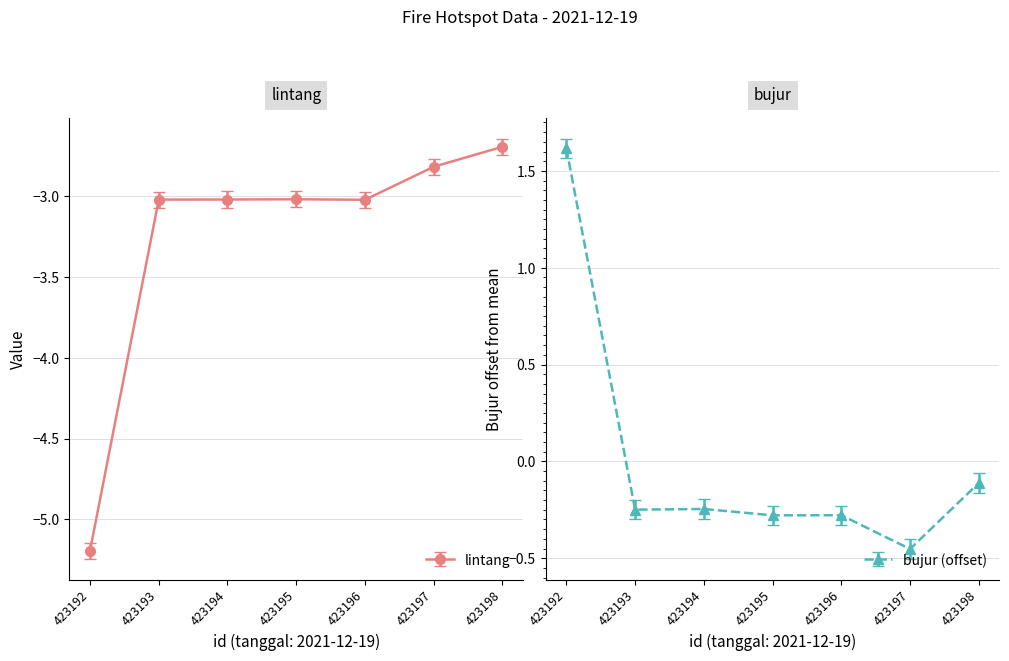

The bujur series shows -0.2 at 423193. True or false?

False